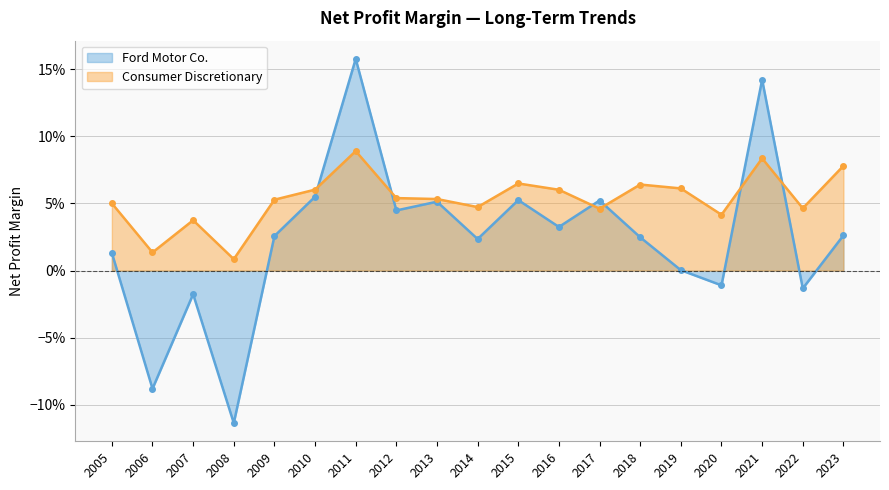

True or false: Ford Motor Co. has a value of -0.1 at 2006.

False